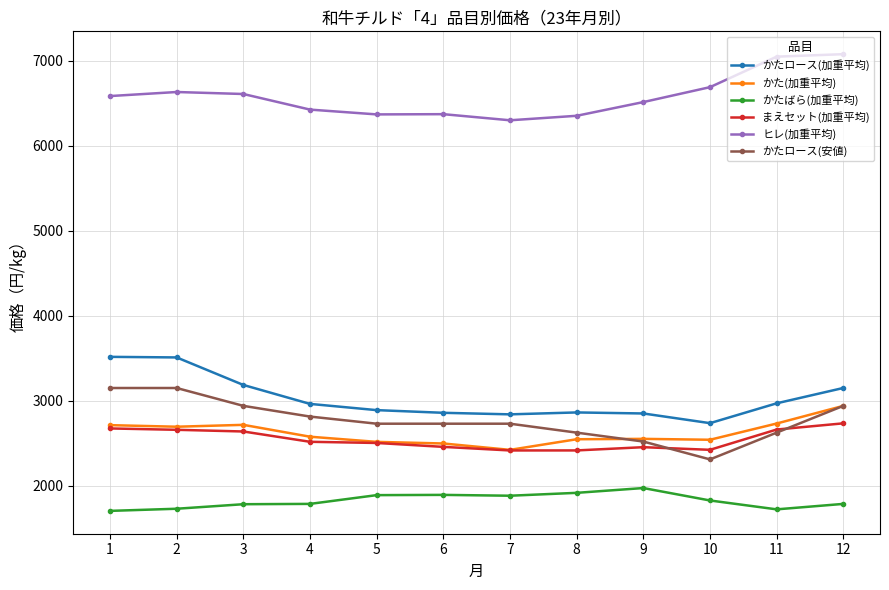

The value of かたばら(加重平均) at 12 is 2444.3. True or false?

False